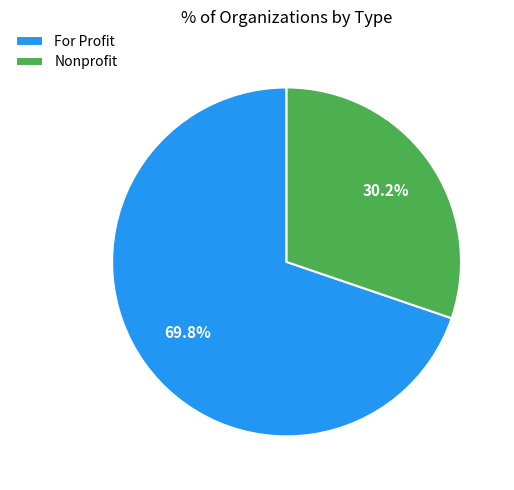

Is For Profit the majority of the pie?

Yes